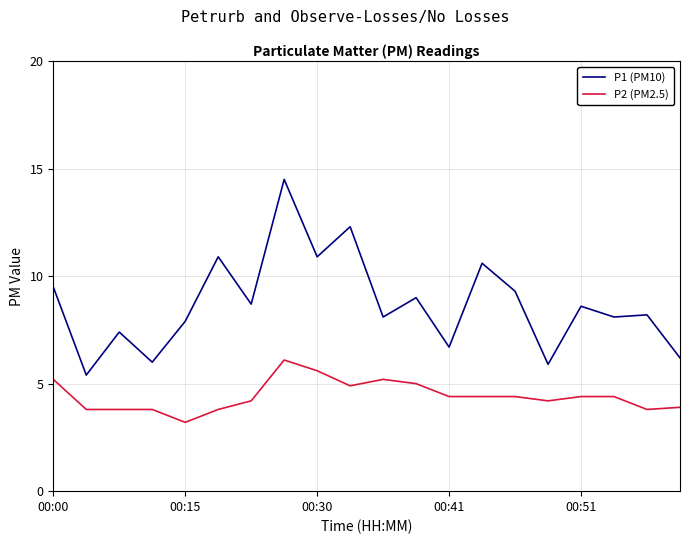

Which series has the largest range (max minus min)?

P1 (PM10)